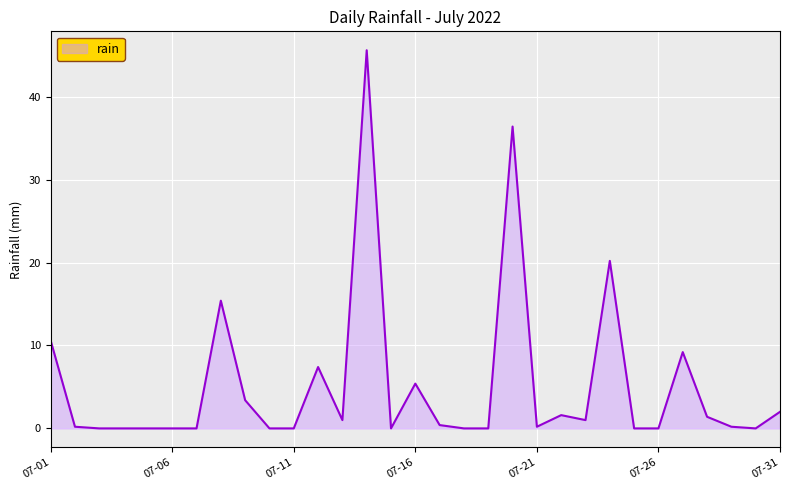

What is the greatest value displayed?

45.6